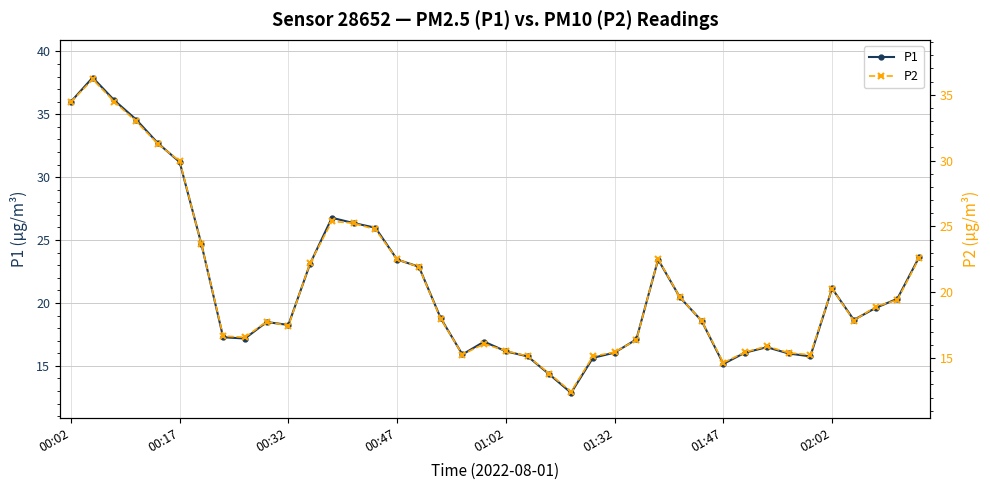

At which label does P1 first exceed 18?

00:02